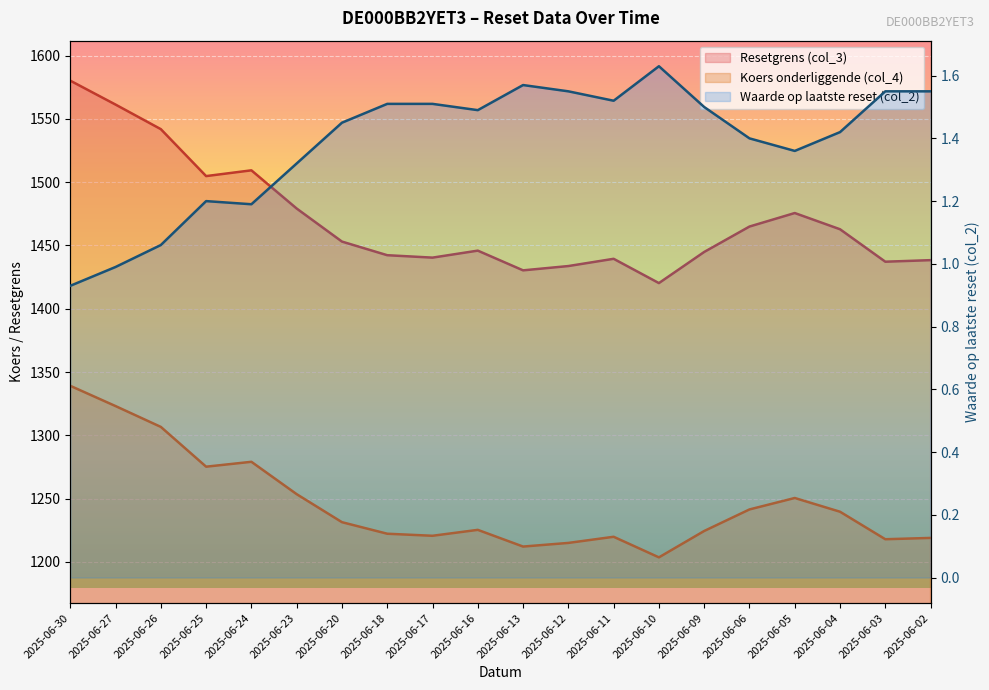

What is the difference between the second highest and second lowest values in the Resetgrens (col_3) series?

130.9